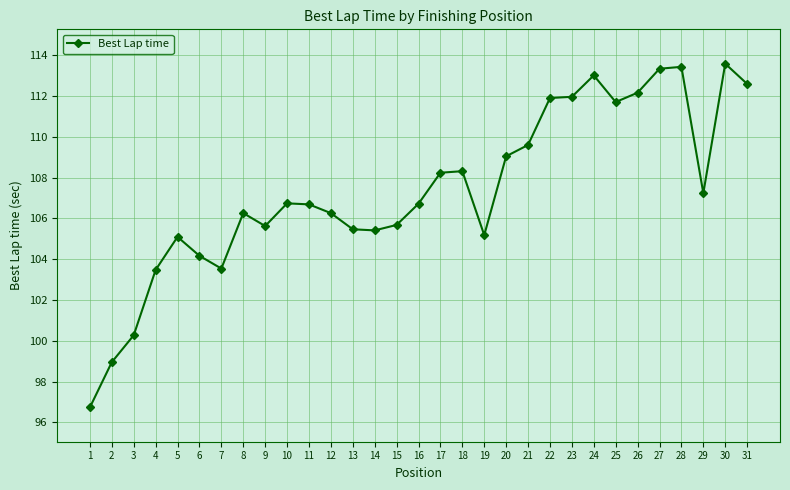

Does the chart have visible grid lines?

Yes